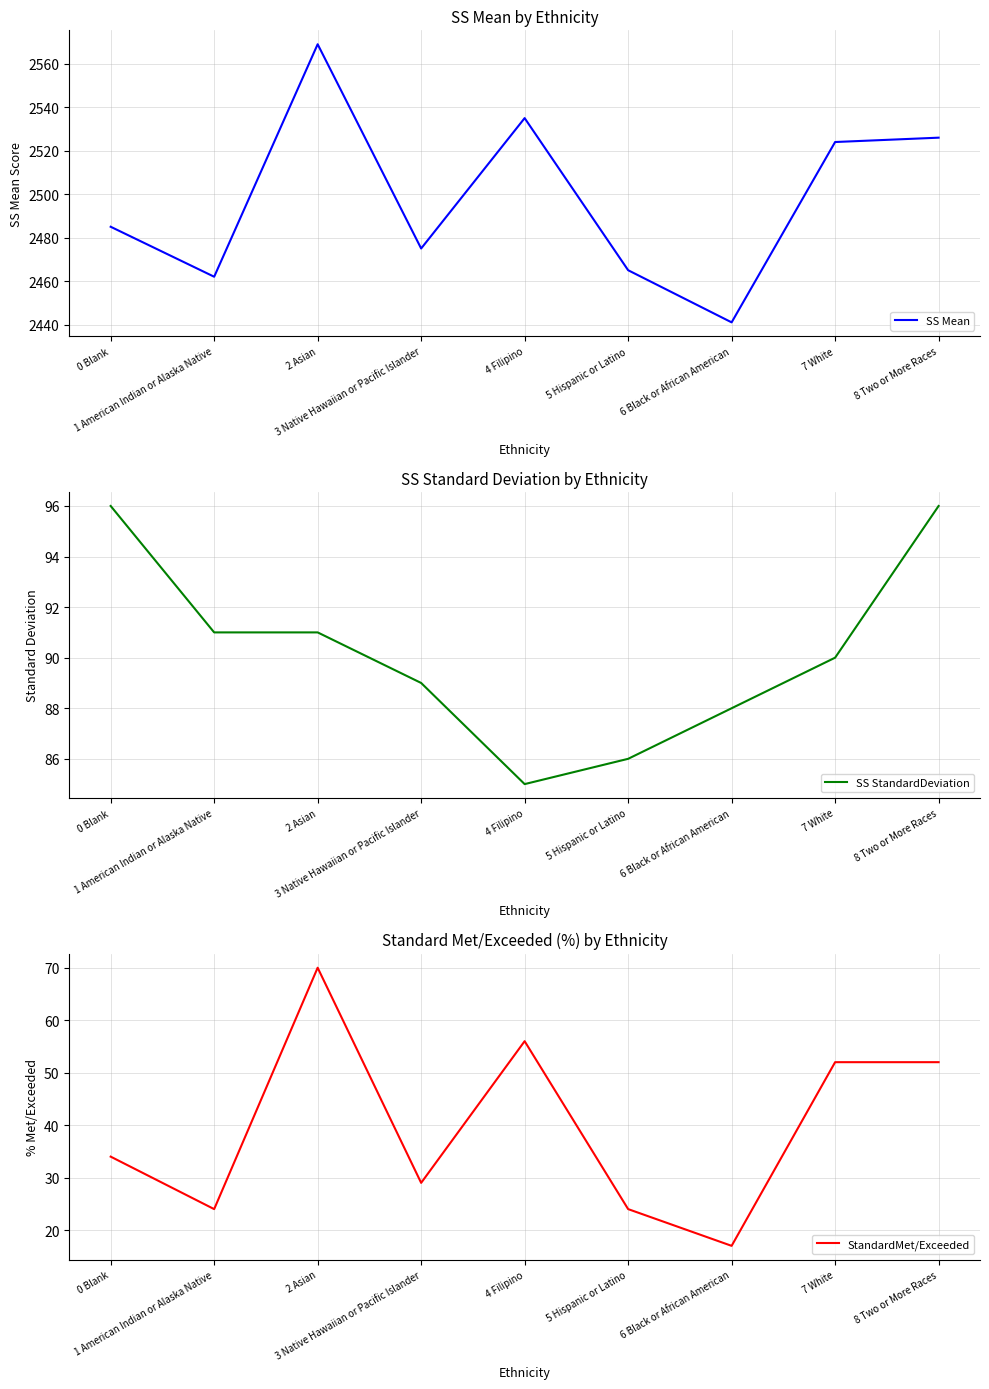

Which label corresponds to the smallest value in the chart?

6 Black or African American